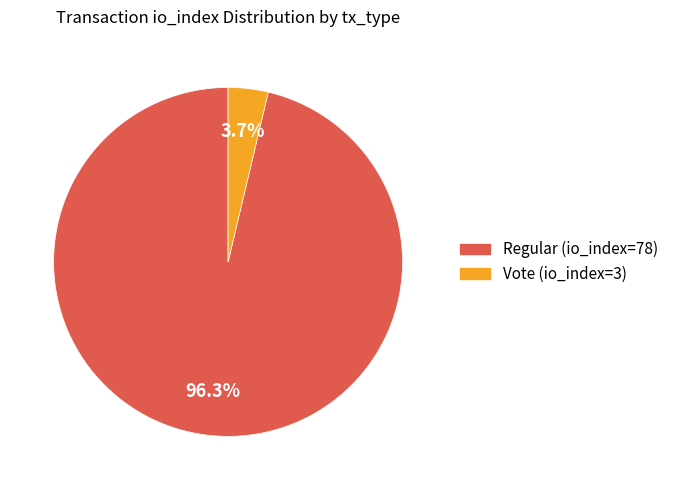

Combined, what portion of the pie is Vote (io_index=3) and Regular (io_index=78)?

100.0%